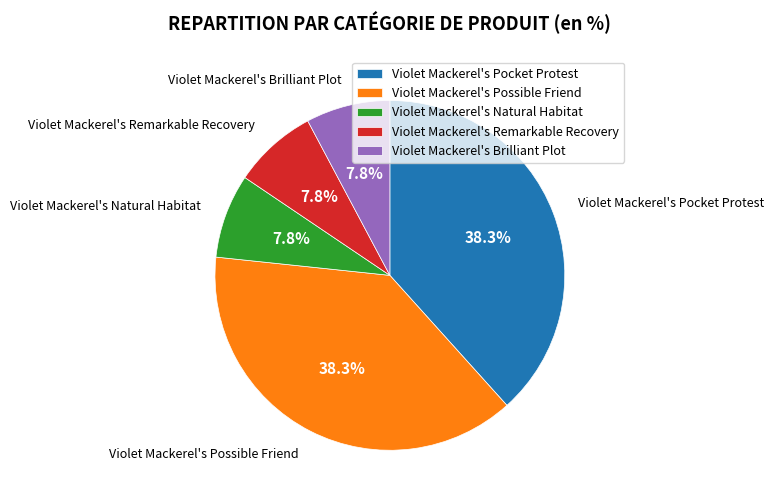

Approximately how many times larger is the value at Violet Mackerel's Natural Habitat compared to Violet Mackerel's Remarkable Recovery?

1.0